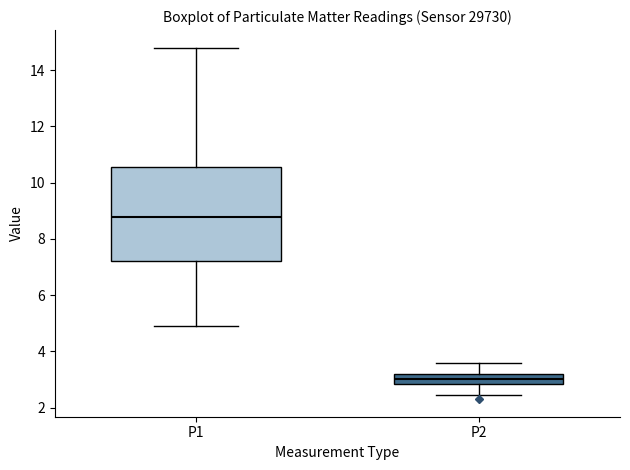

Where is the lower edge of the box for P1 on the y-axis? The values are not printed on the chart, so give them approximately, as read against the axis.

7.2